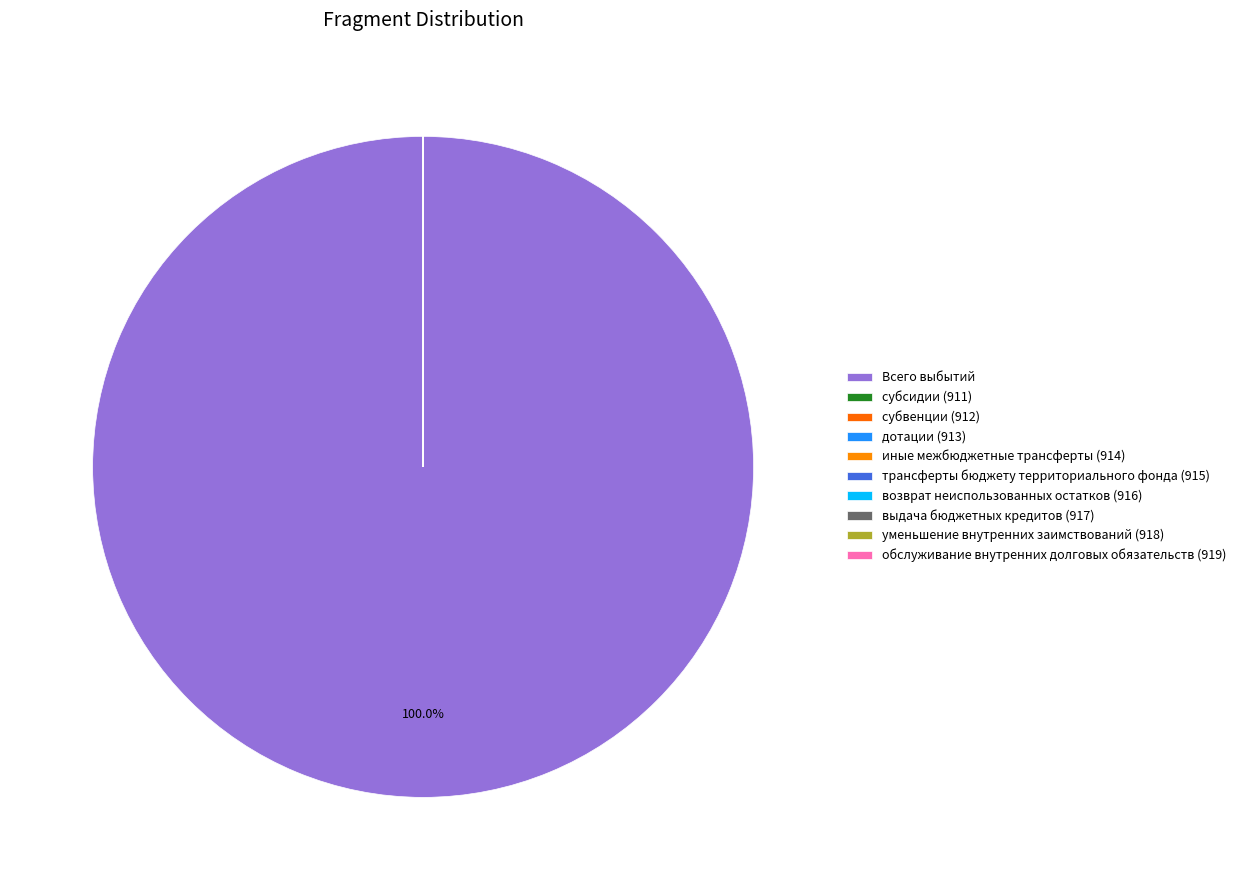

What portion of the pie excludes уменьшение внутренних заимствований (918)?

100.0%